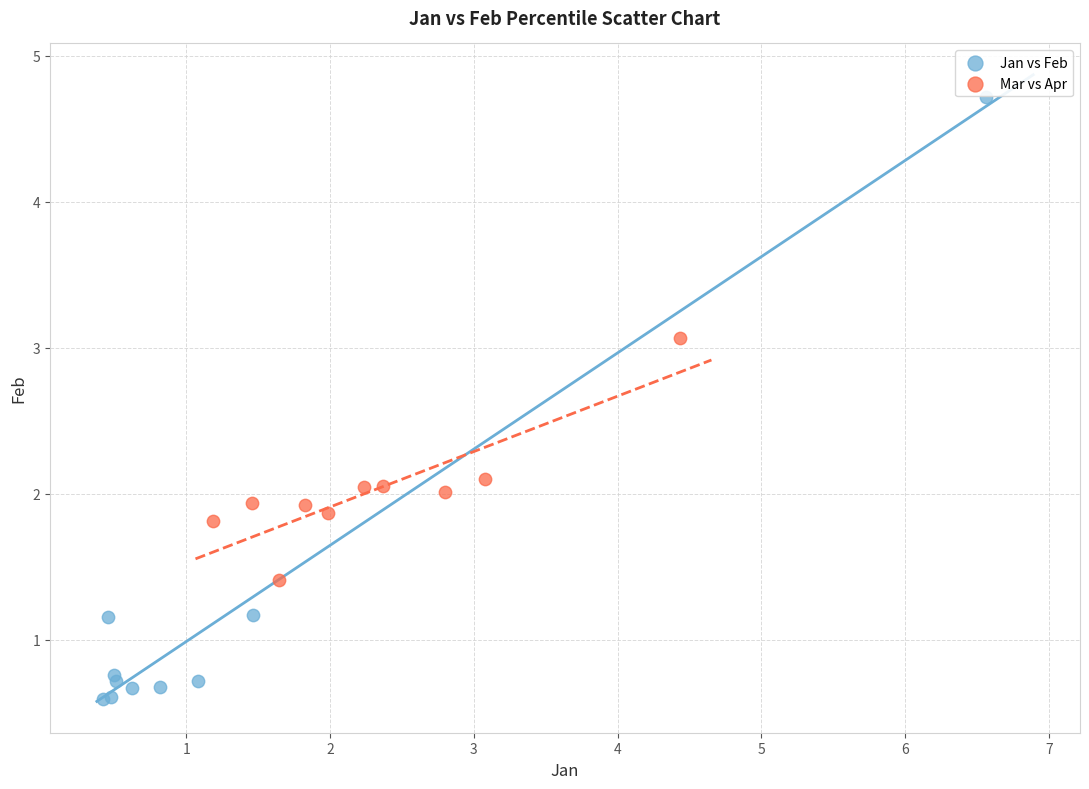

What are all the series names shown in the legend?

Jan vs Feb, Mar vs Apr